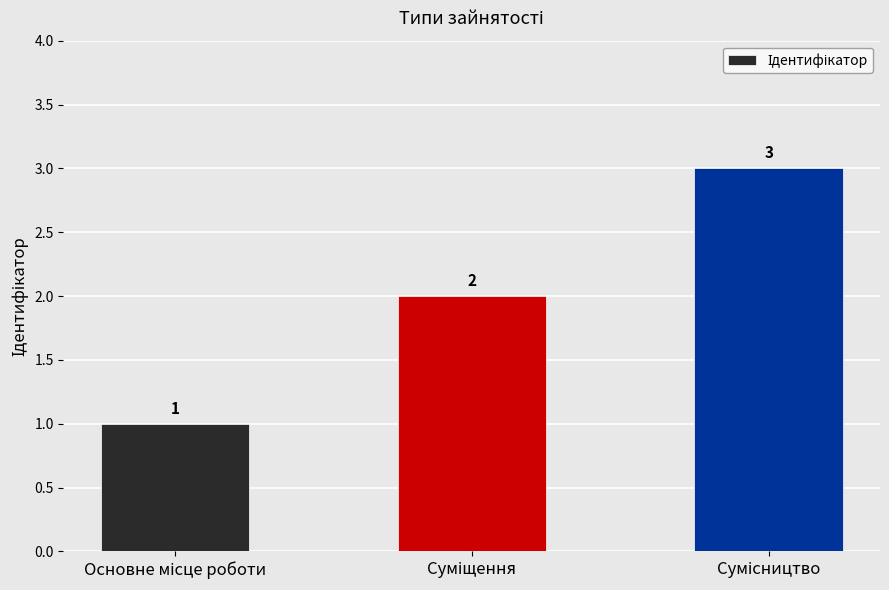

What is the minimum value shown in the chart?

1